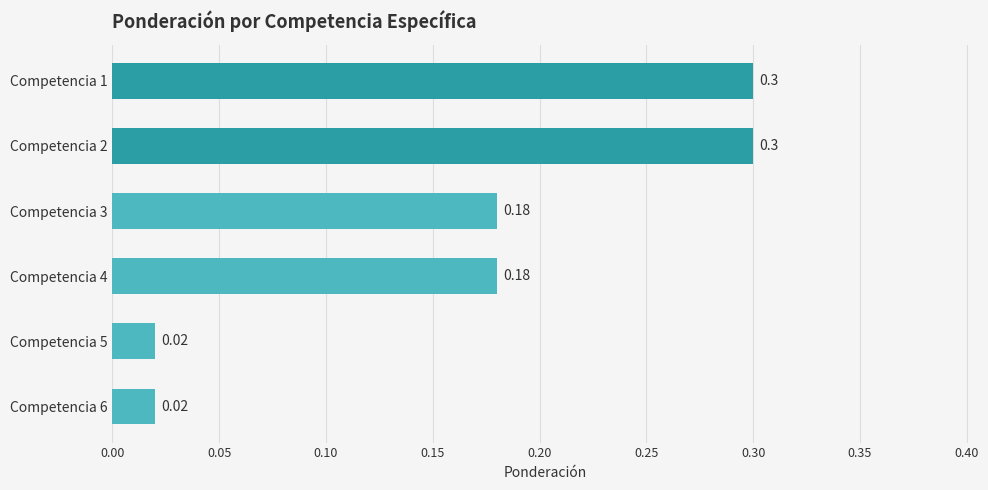

How many data points does each series have?

6